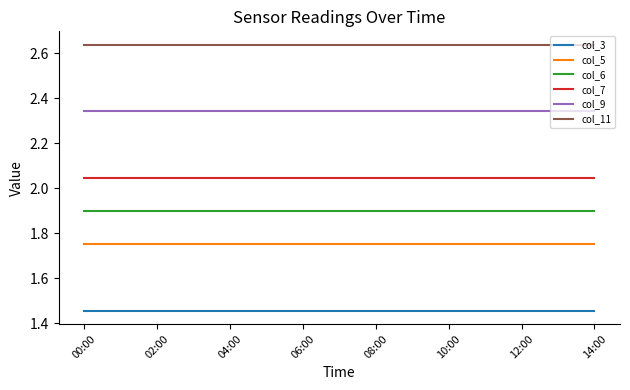

True or false: col_3 and col_7 cross at least once.

False